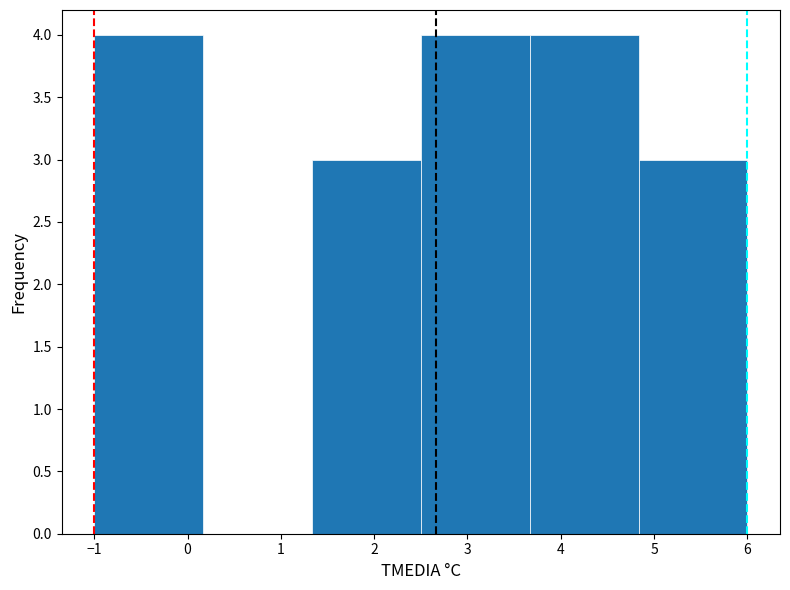

Reading left to right, list every bar in this chart as the range it spans on the x-axis followed by its height. Neither the bar edges nor the heights are printed on the chart, so give them approximately, as read against the axes.

-1.0 to 0.2: 4
0.2 to 1.3: 0
1.3 to 2.5: 3
2.5 to 3.7: 4
3.7 to 4.8: 4
4.8 to 6.0: 3